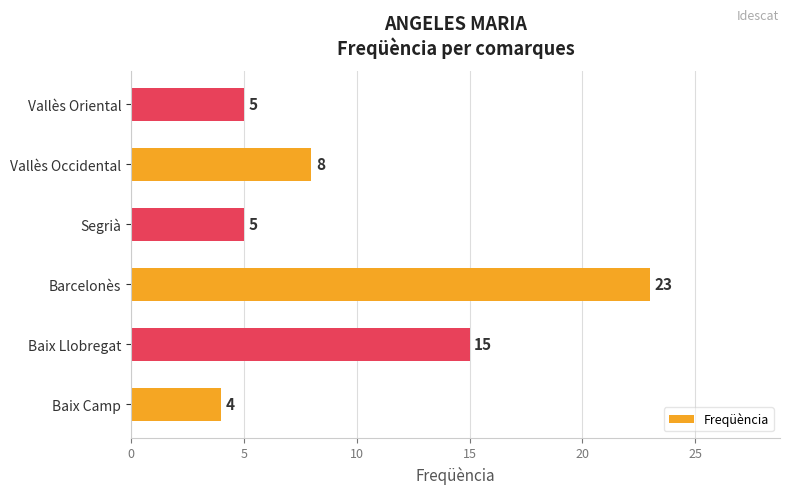

Reading top to bottom, transcribe all the data shown in this chart.

Vallès Oriental=5	Vallès Occidental=8	Segrià=5	Barcelonès=23	Baix Llobregat=15	Baix Camp=4